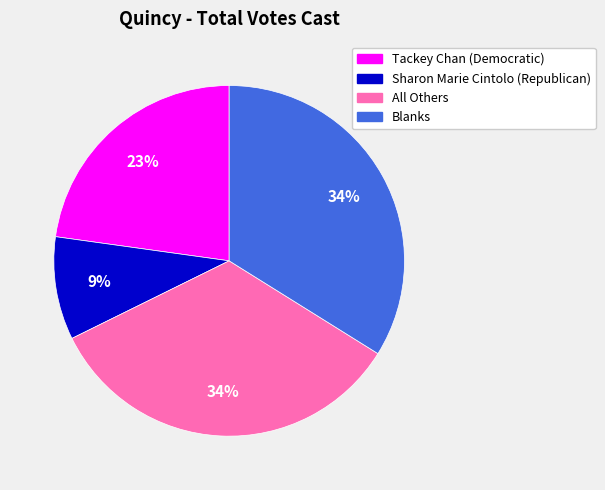

Which has a higher value, Tackey Chan (Democratic) or Blanks?

Blanks